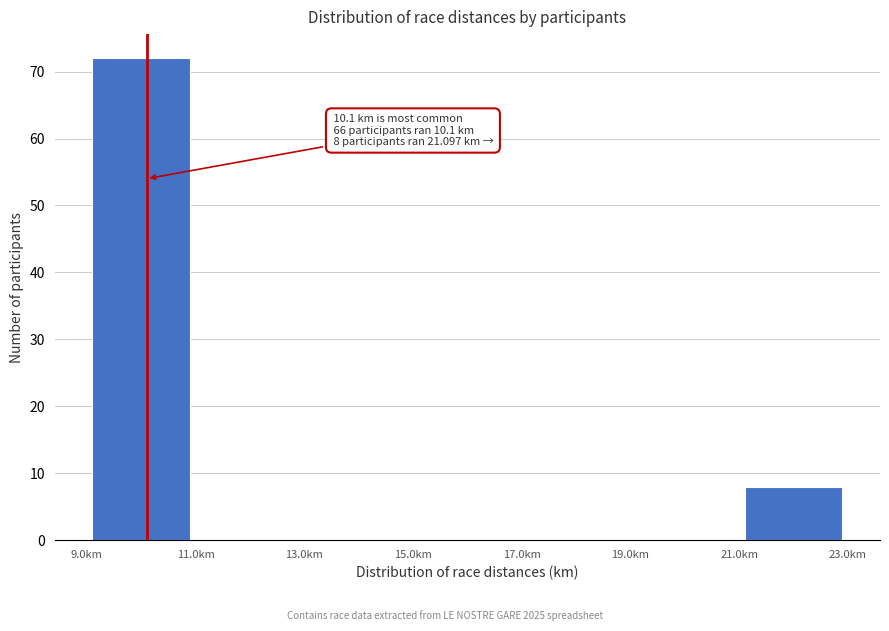

Over which range of the x-axis is the bar tallest?

9 to 11